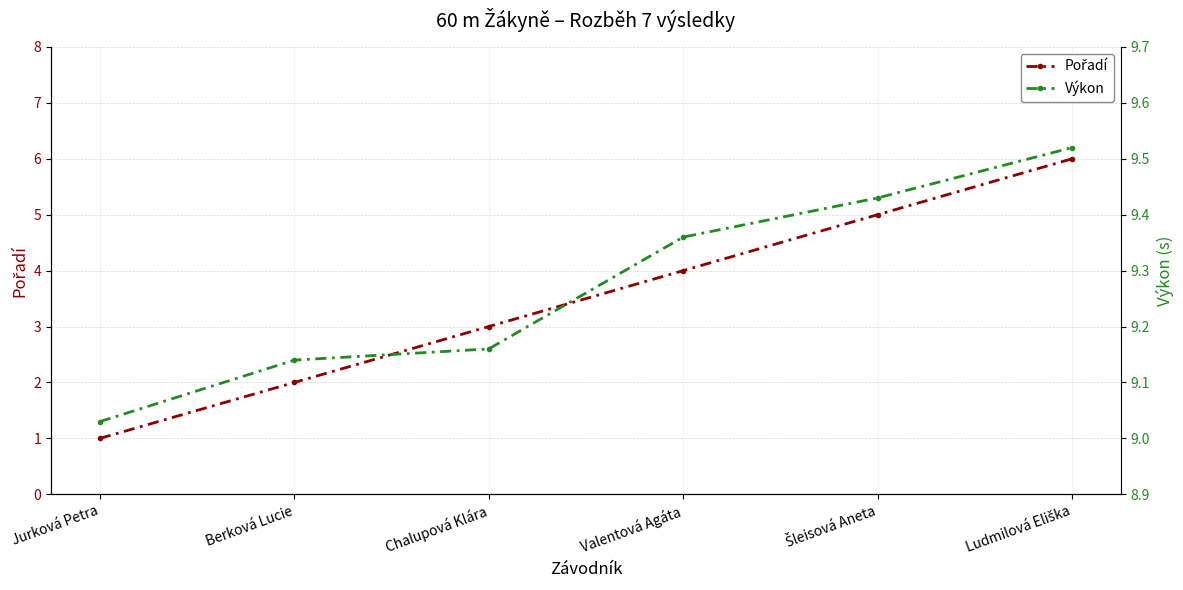

Count the number of categories in the chart.

6